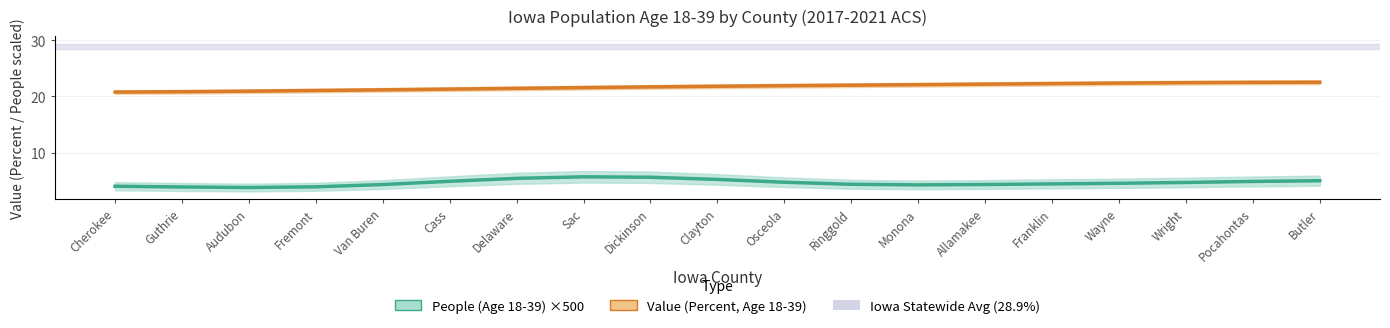

Does the chart have visible grid lines?

Yes